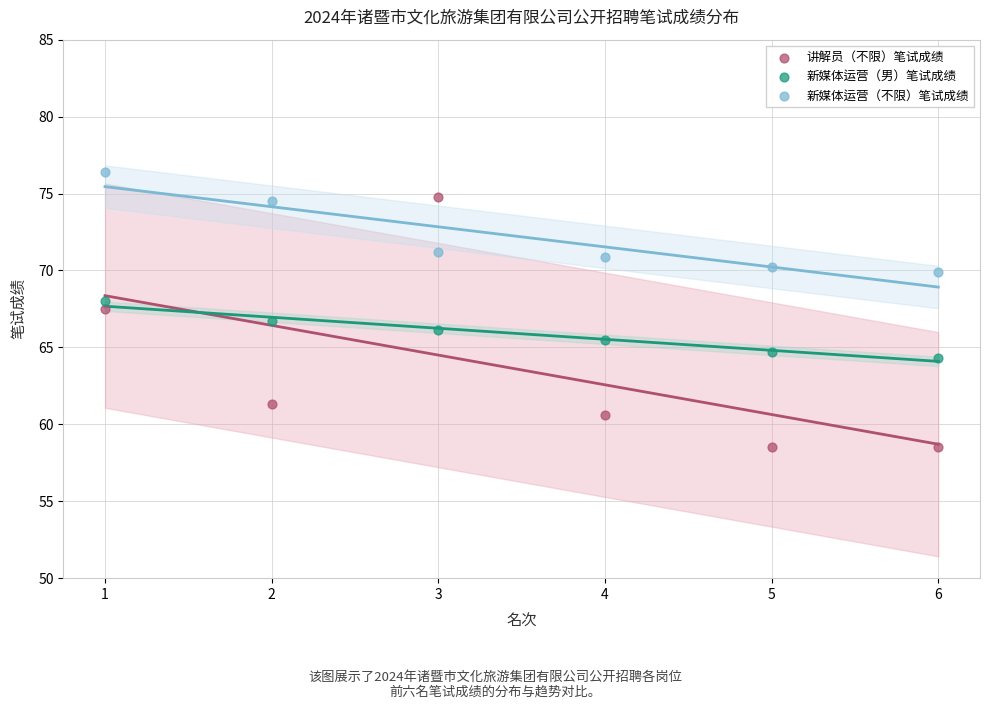

Which series reaches the maximum Y coordinate?

新媒体运营（不限）笔试成绩